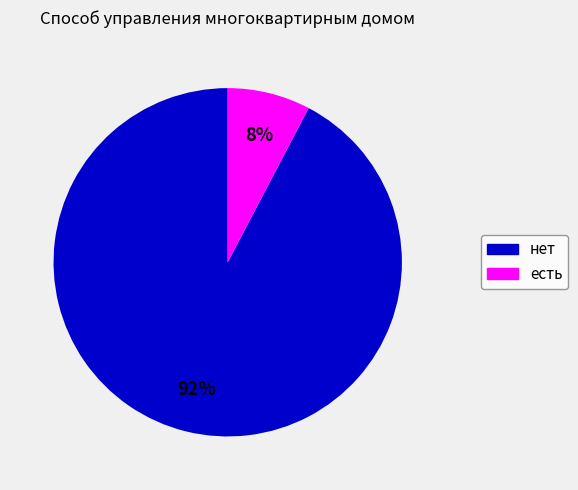

What percentage is the нет slice, to the nearest percent?

92%